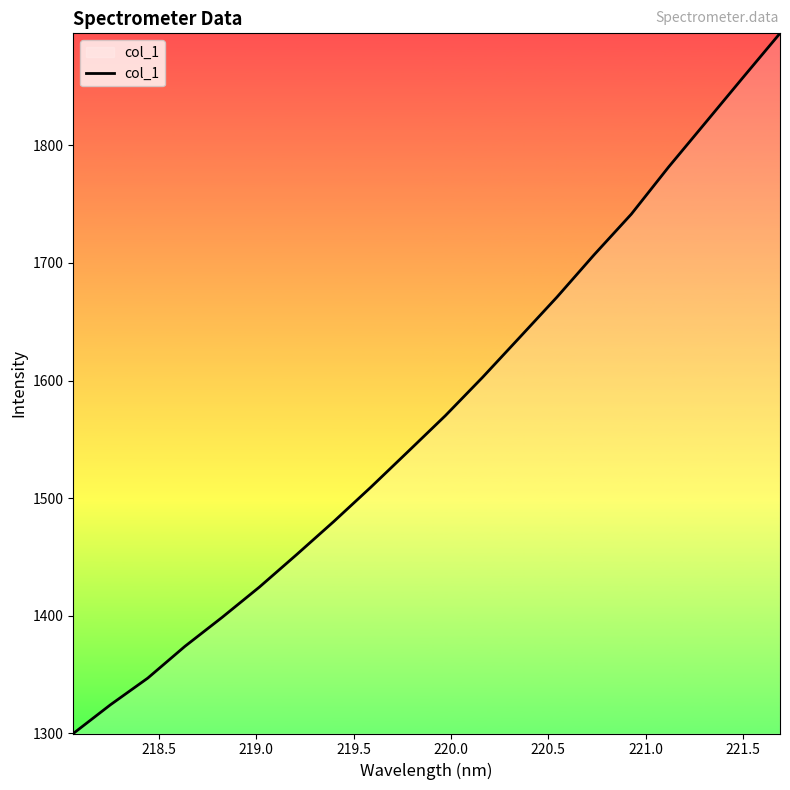

What is the minimum value shown in the chart?

1300.0